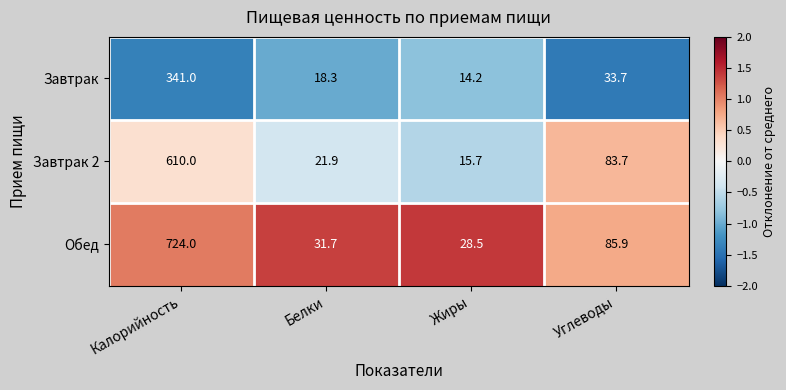

Where does the Завтрак series first go above 33?

Калорийность